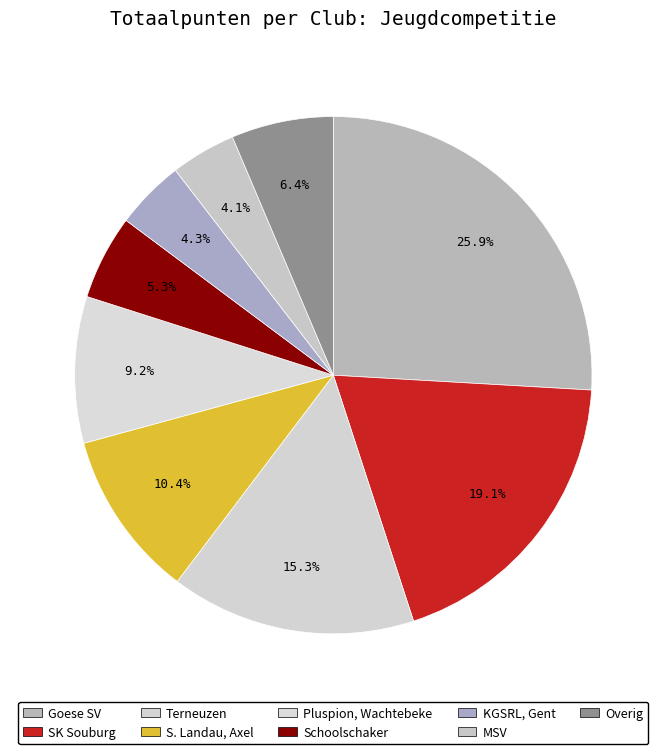

How many segments does this pie chart have?

9